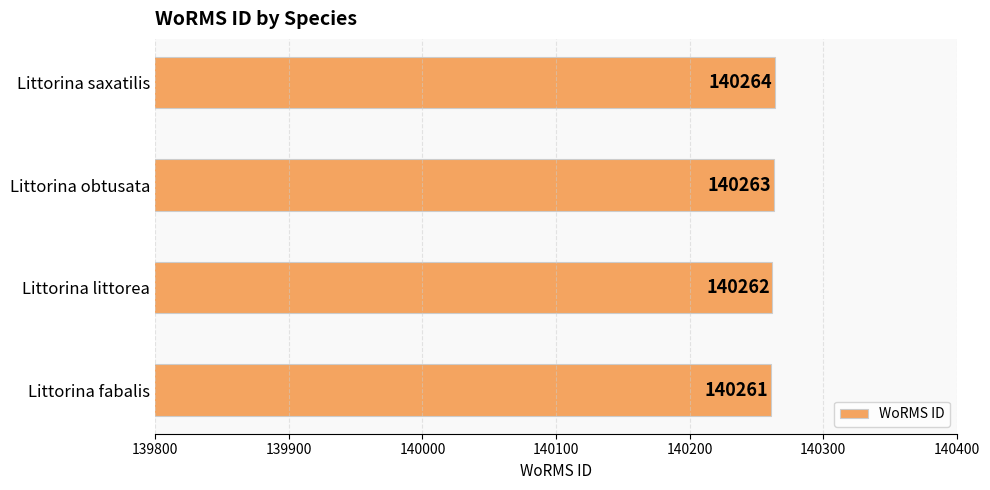

The chart shows a value of 37585 at Littorina fabalis. True or false?

False